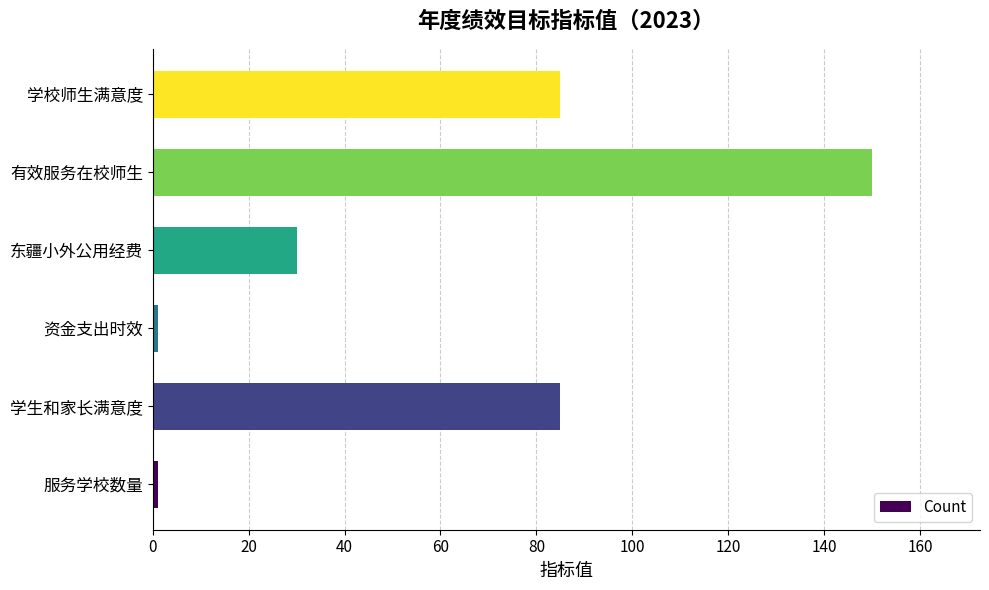

Count the number of data series in this chart.

1